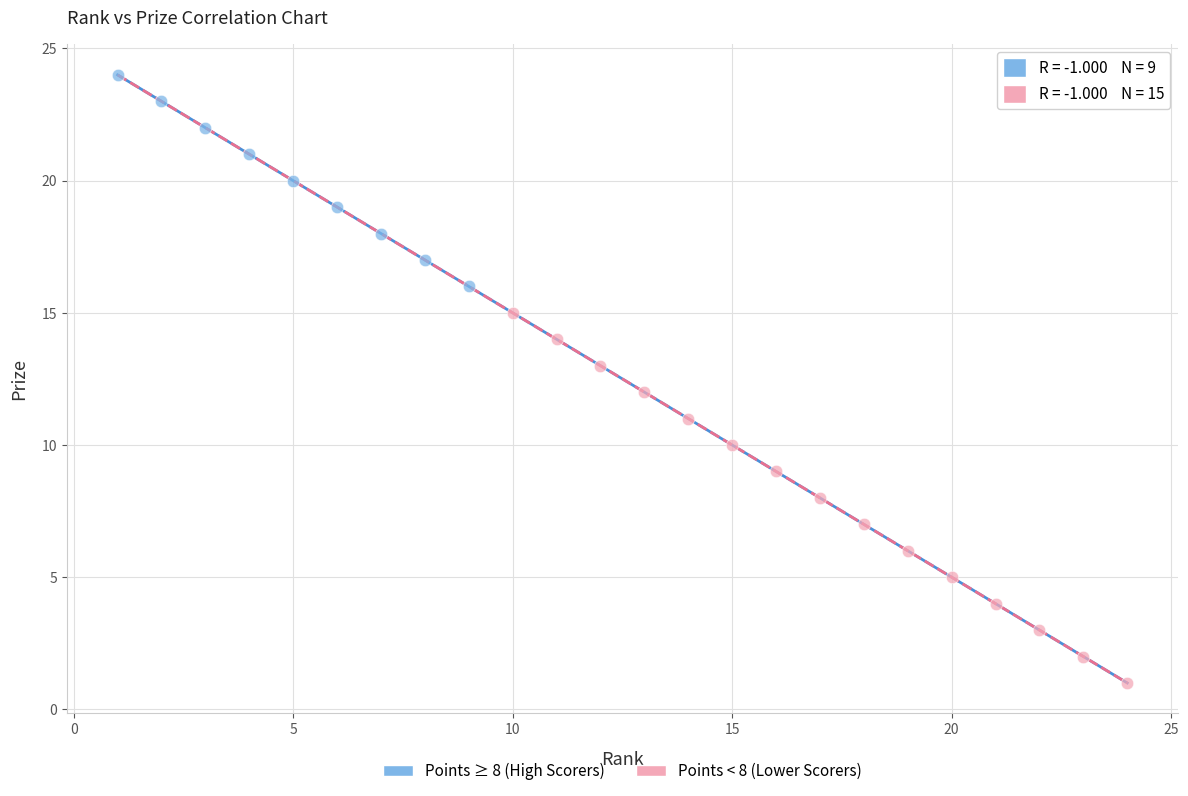

What are all the series names shown in the legend?

Points ≥ 8 (High Scorers), Points < 8 (Lower Scorers)